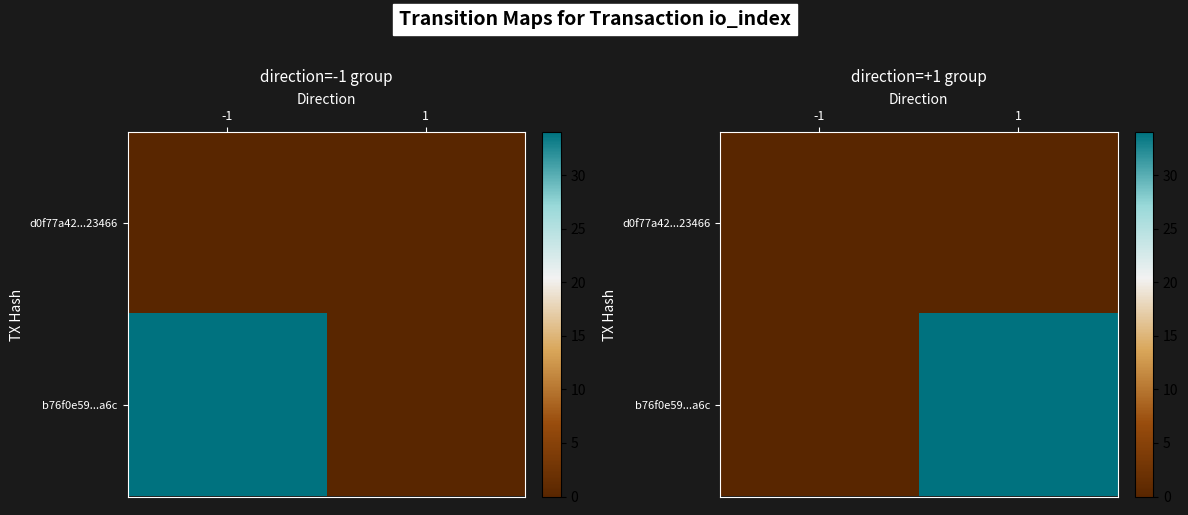

How many data points in b76f0e59...a6c are less than 34?

1